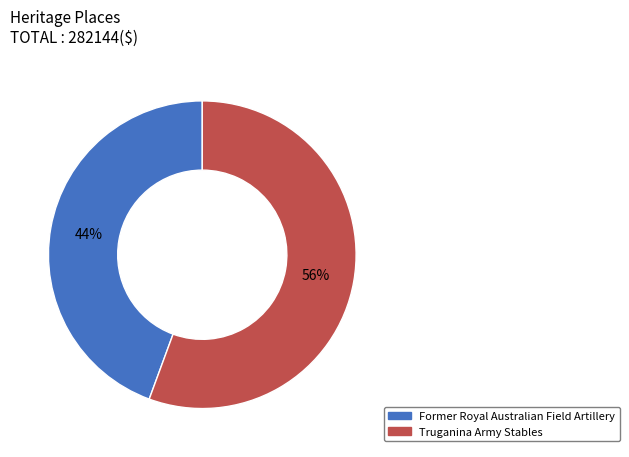

Combined, do Former Royal Australian Field Artillery and Truganina Army Stables account for over 50%?

Yes